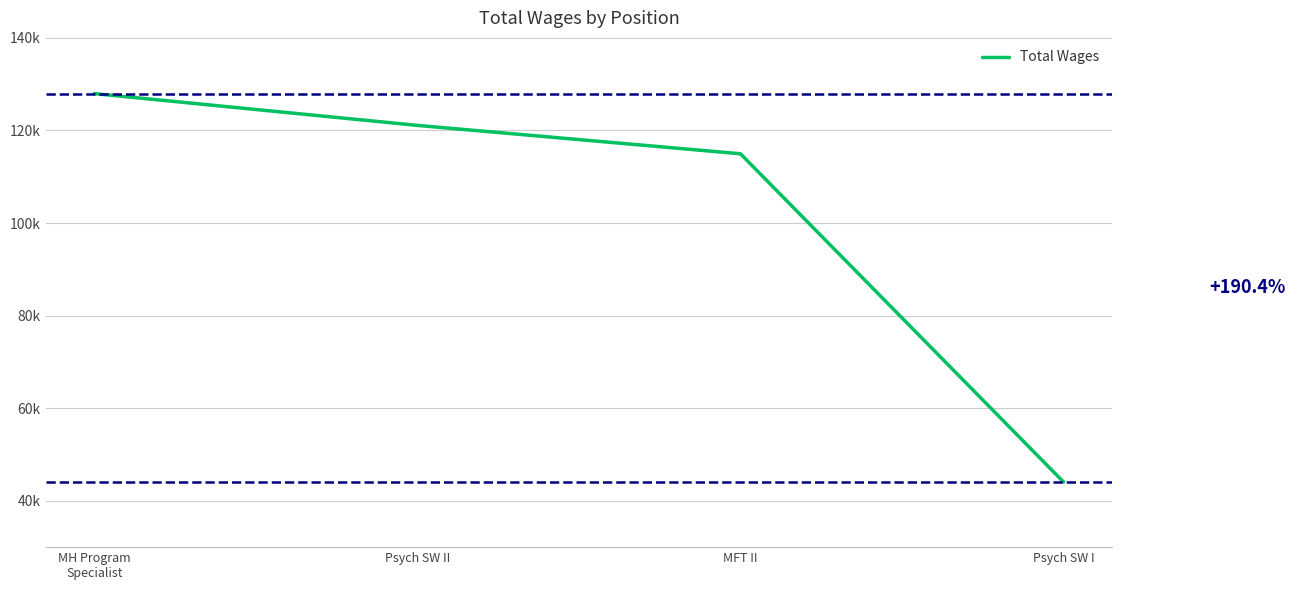

What position from the left is Psych SW I?

4